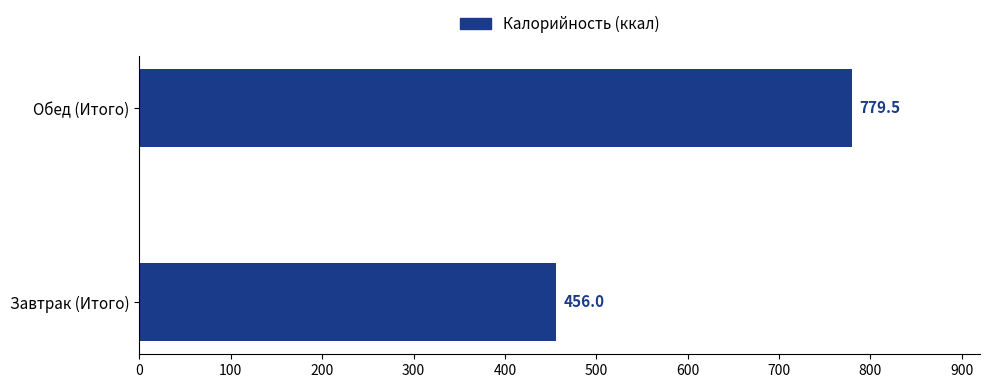

What is the change in value from Завтрак (Итого) to Обед (Итого)?

+323.5